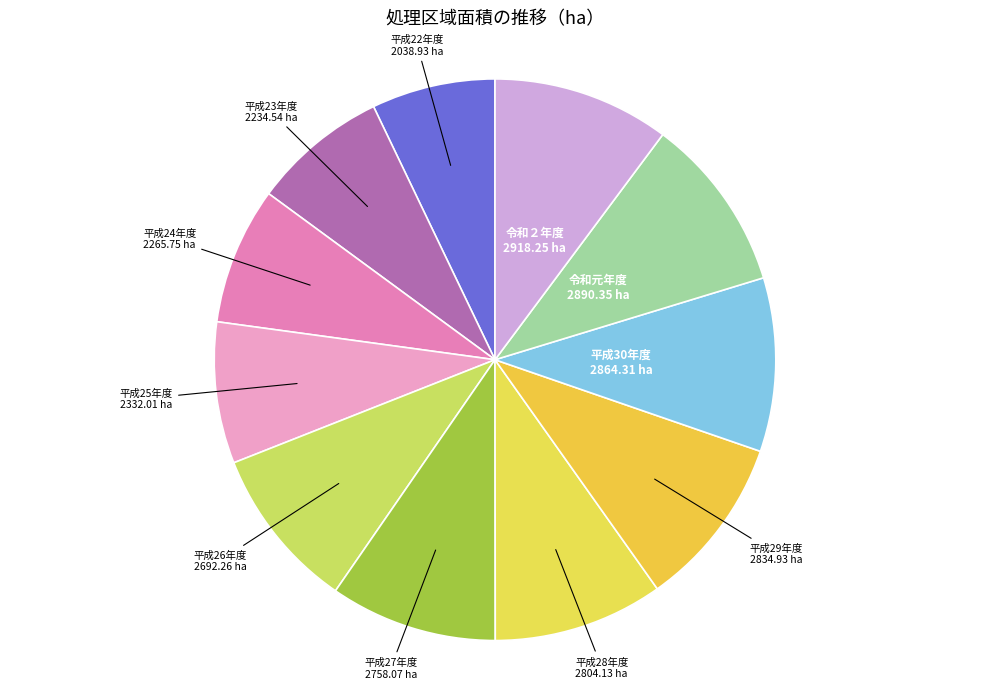

How many segments does this pie chart have?

11